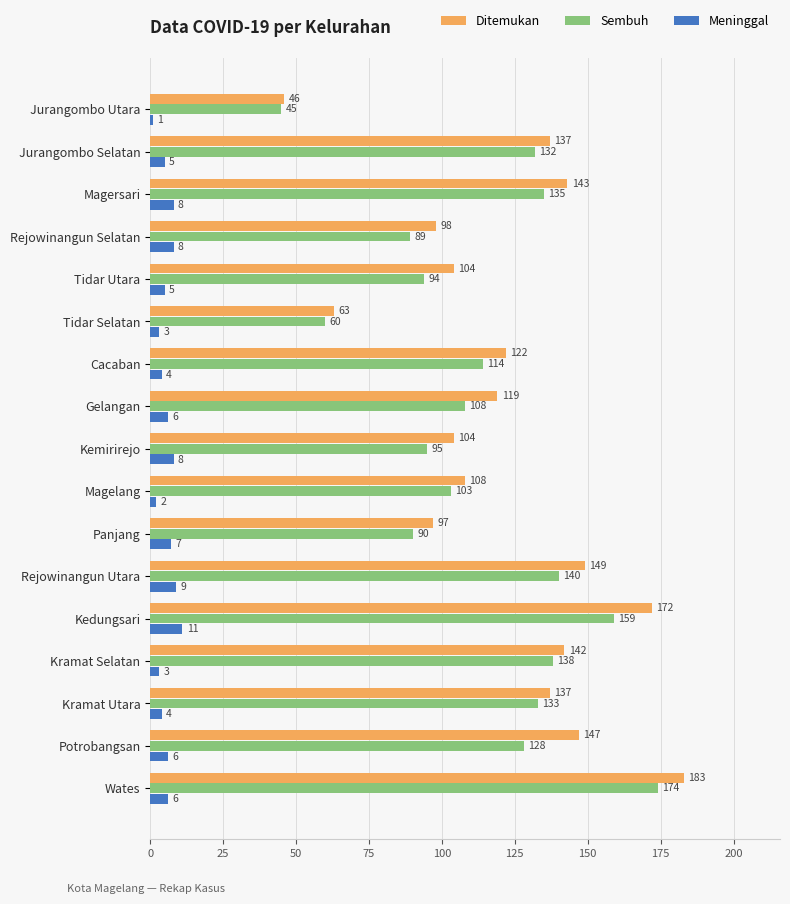

How many distinct data groups are displayed?

3